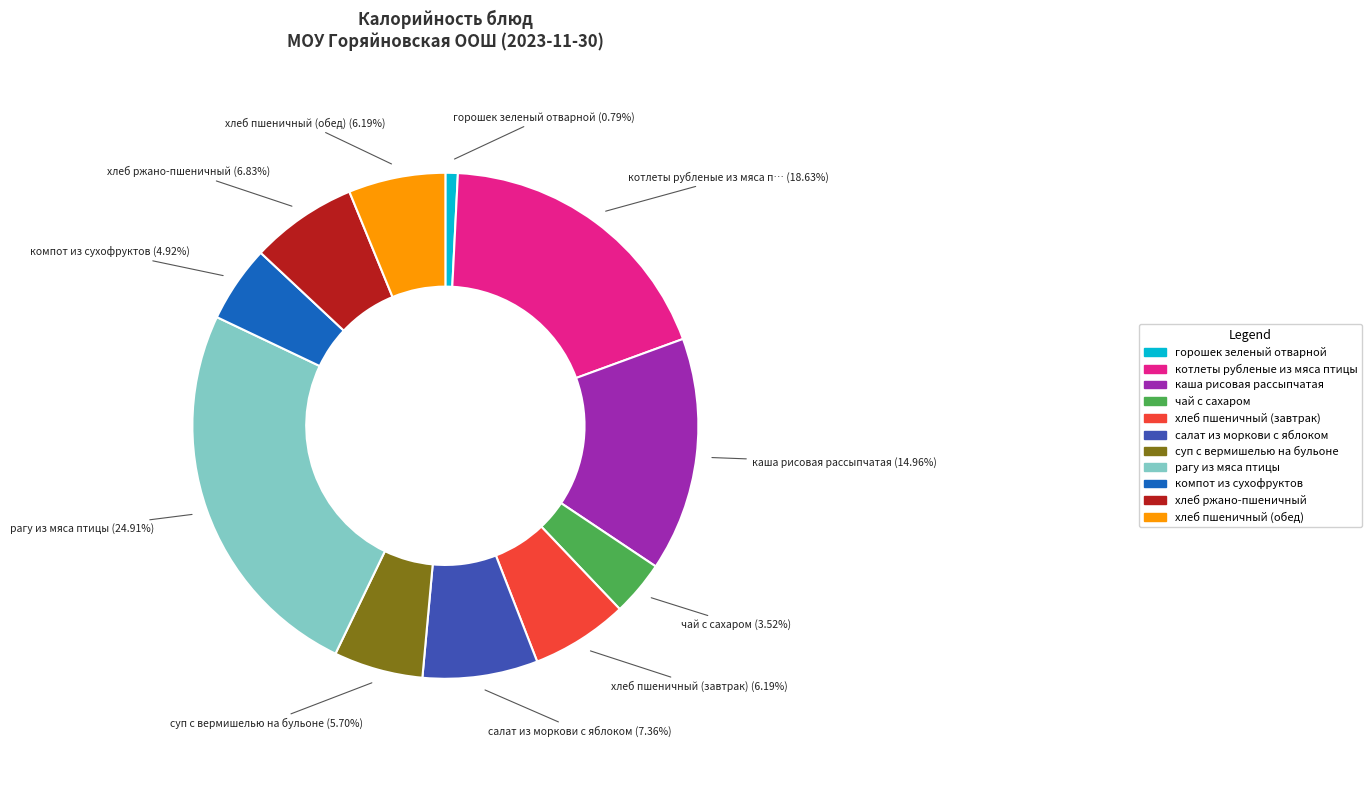

What percentage is the салат из моркови с яблоком slice, to the nearest percent?

7%